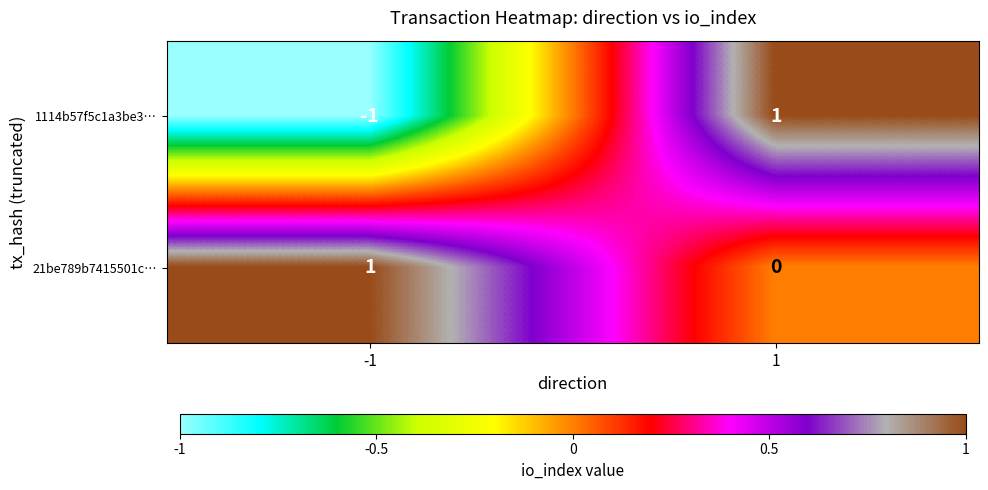

Which series has the largest range (max minus min)?

1114b57f5c1a3be3…